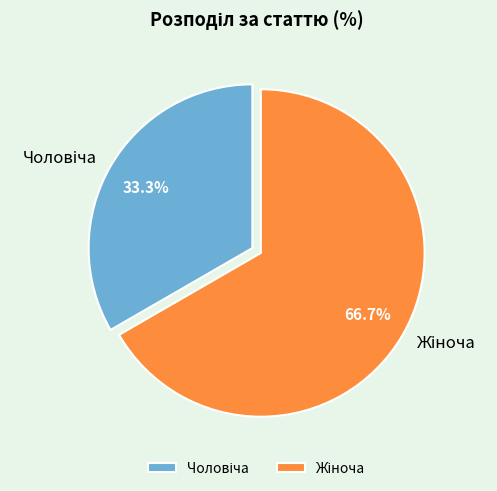

Is there a majority slice in this chart?

Yes